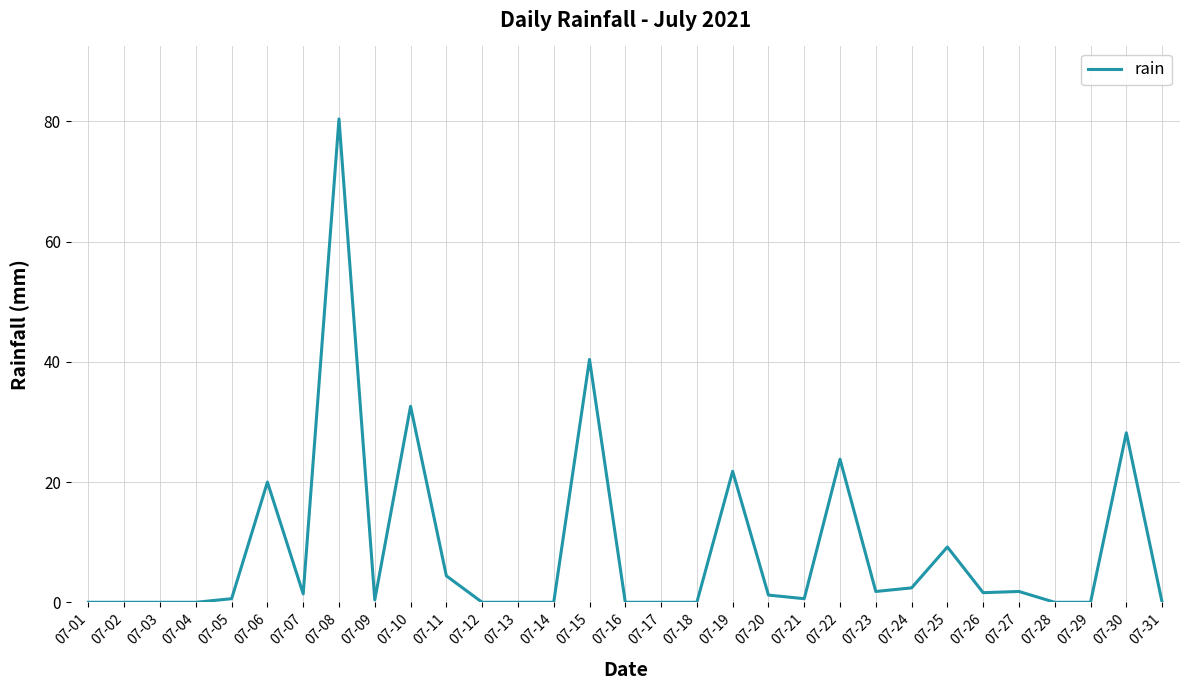

What is the greatest value displayed?

80.4